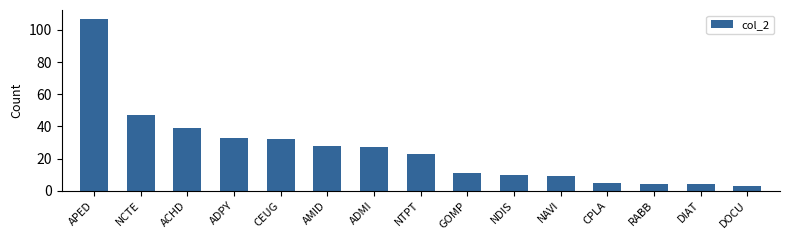

Between AMID and ADPY, which is larger?

ADPY